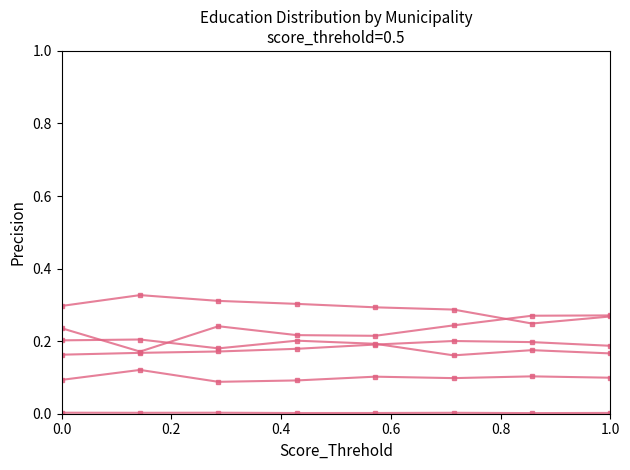

Count the number of categories in the chart.

8